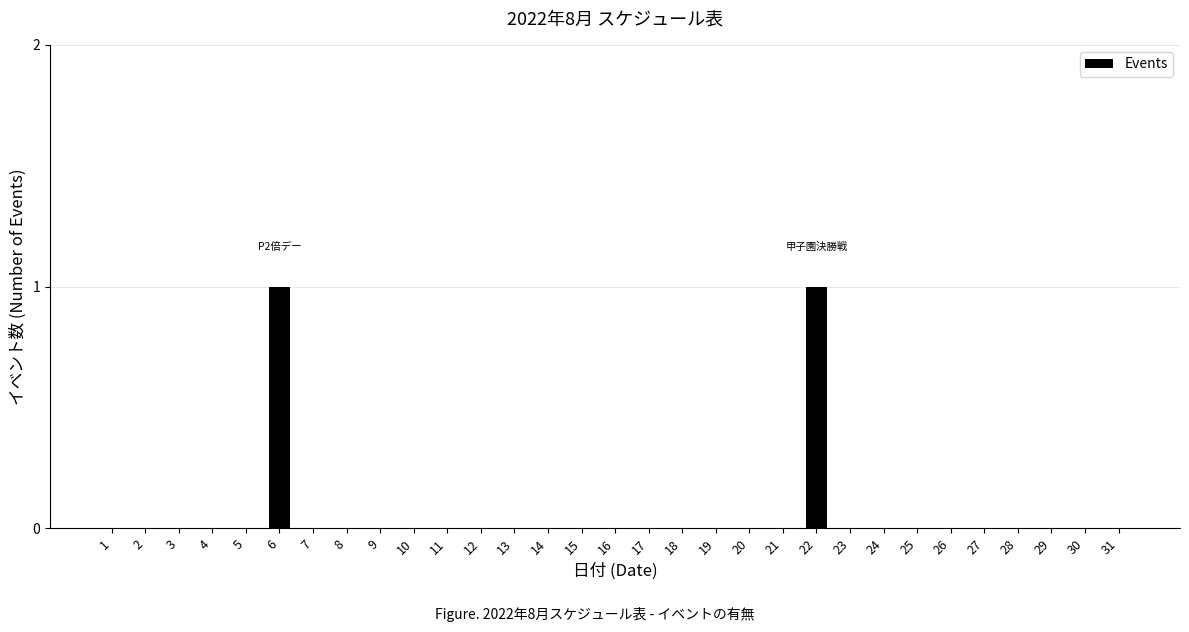

List the labels in order of value, smallest first.

1, 2, 3, 4, 5, 7, 8, 9, 10, 11, 12, 13, 14, 15, 16, 17, 18, 19, 20, 21, 23, 24, 25, 26, 27, 28, 29, 30, 31, 6, 22